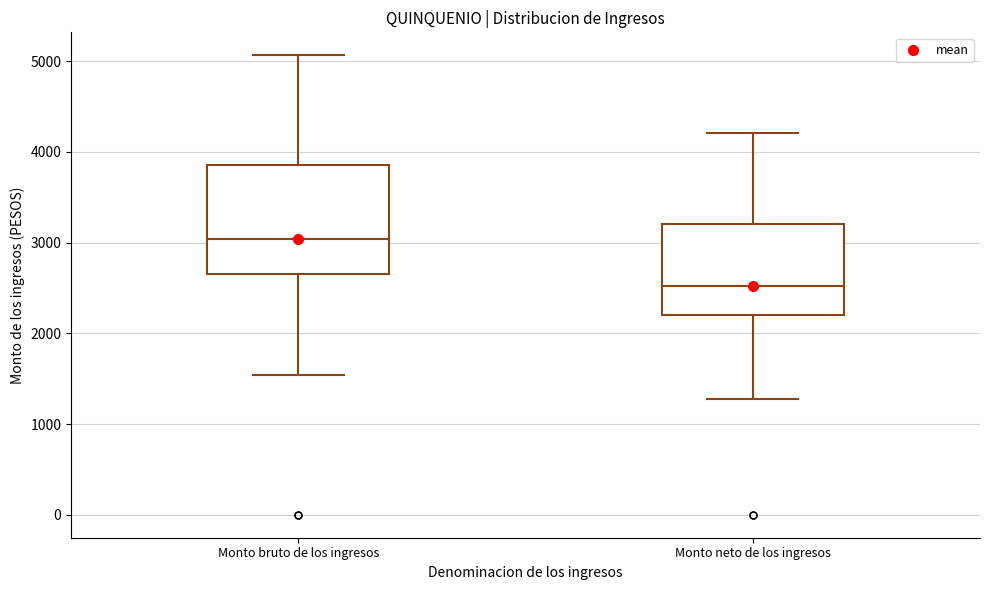

Which box has the highest median line?

Monto bruto de los ingresos